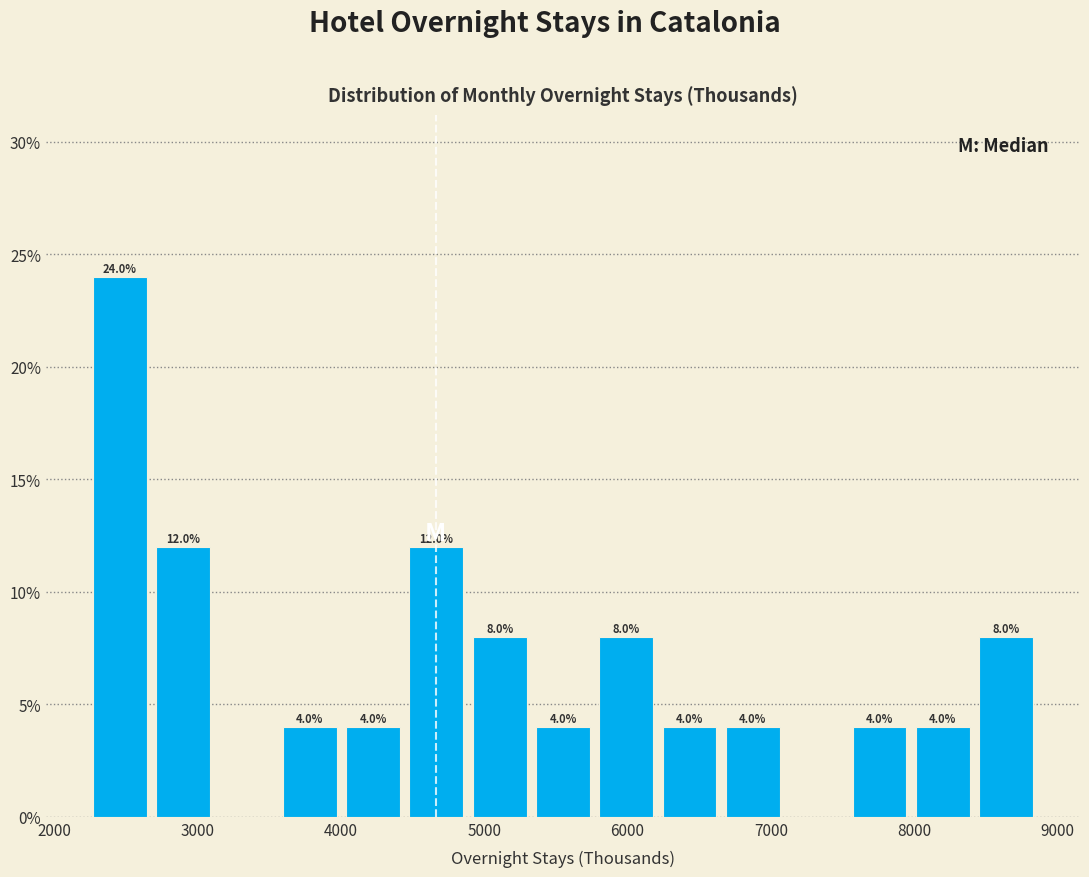

Which range on the x-axis has the tallest bar?

2200 to 2700